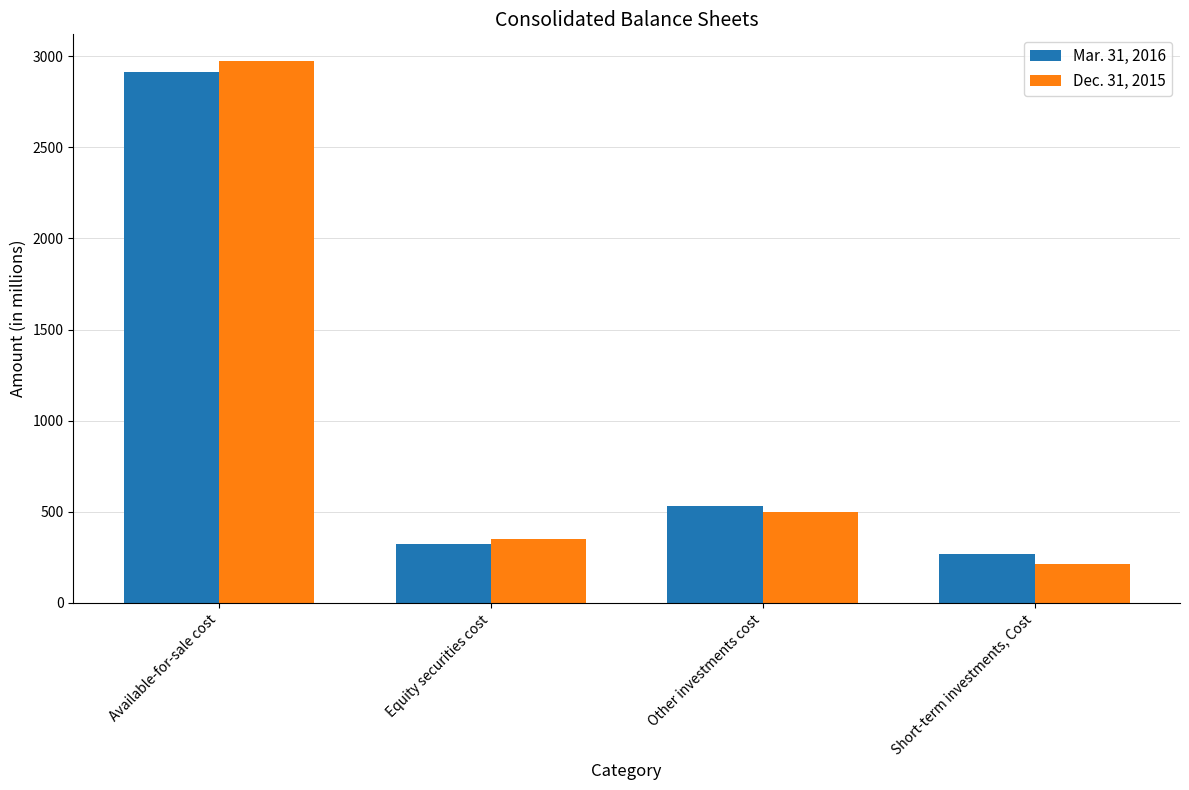

What is the difference between the maximum and minimum values in the Mar. 31, 2016 series?

2645.7